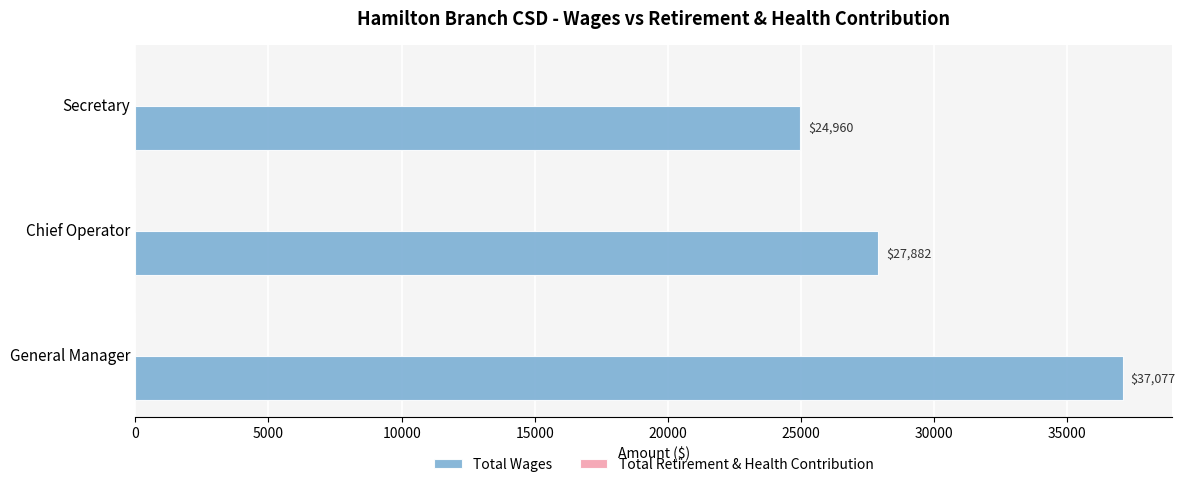

Reading top to bottom, list all the values displayed in this chart.

Secretary=24960	Chief Operator=27882	General Manager=37077